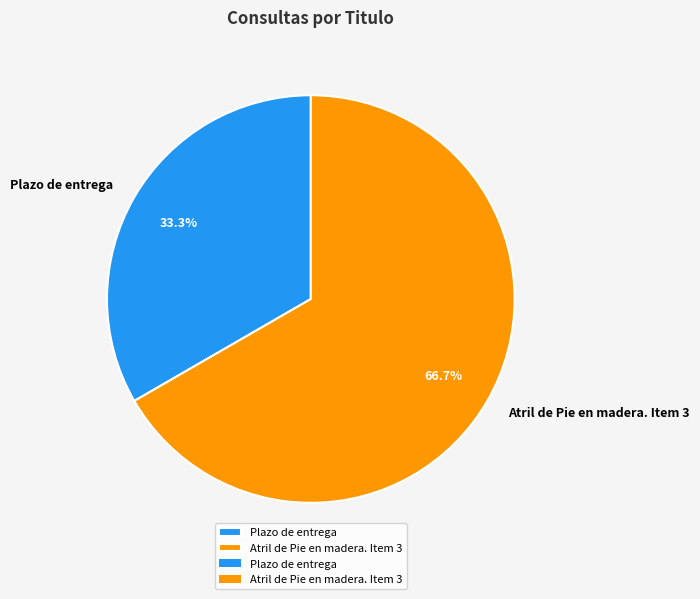

How much of the chart is everything except Atril de Pie en madera. Item 3?

33.3%